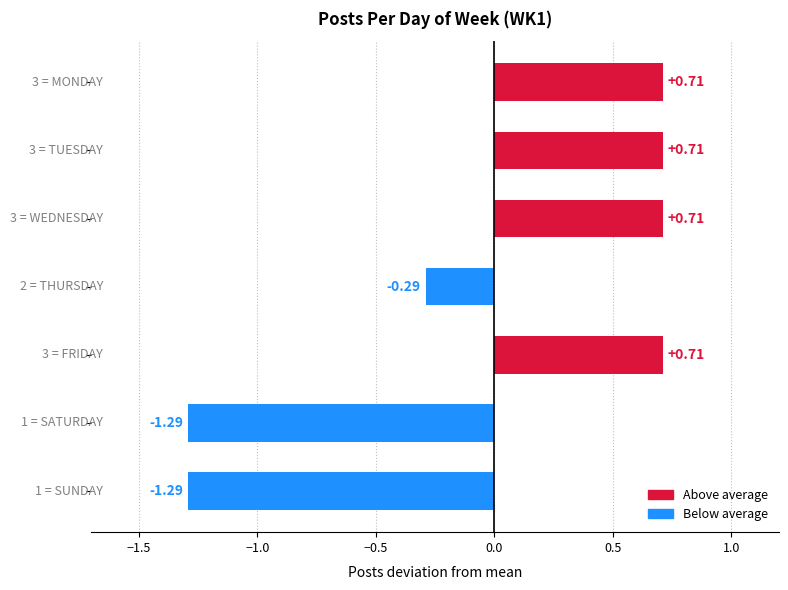

What is the difference between the maximum and minimum values?

2.0